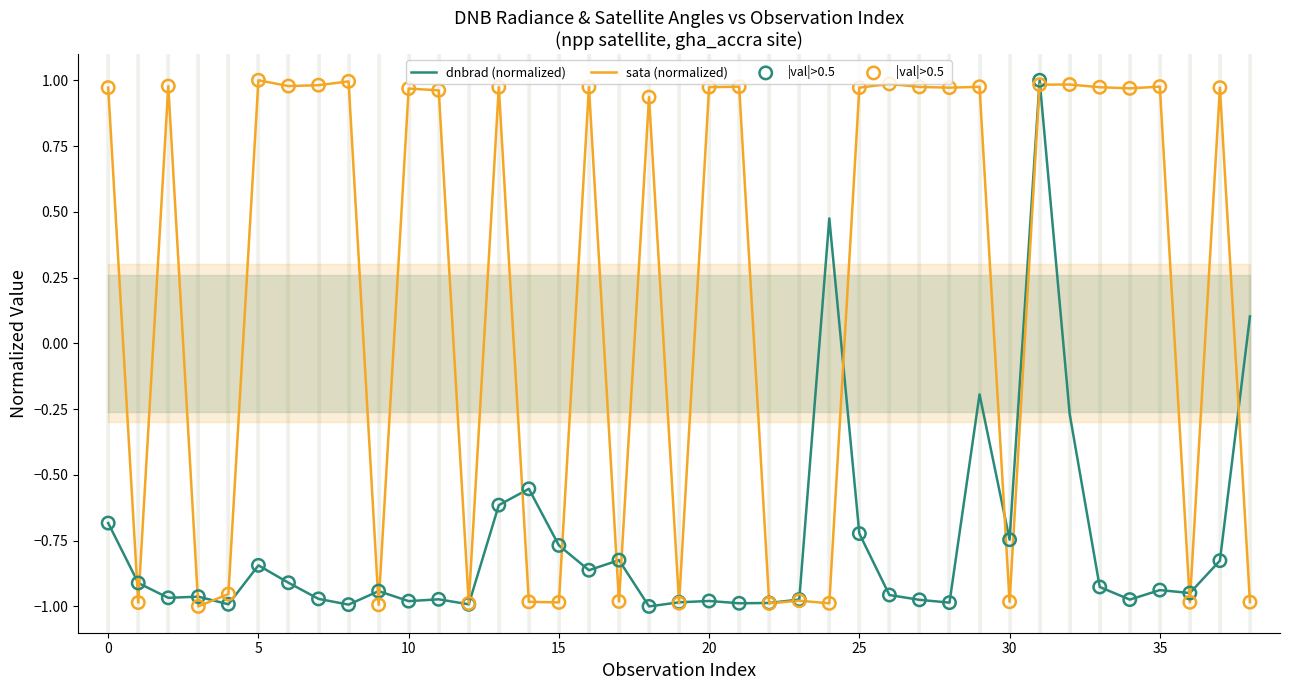

Which series has the largest Y range (max minus min)?

dnbrad